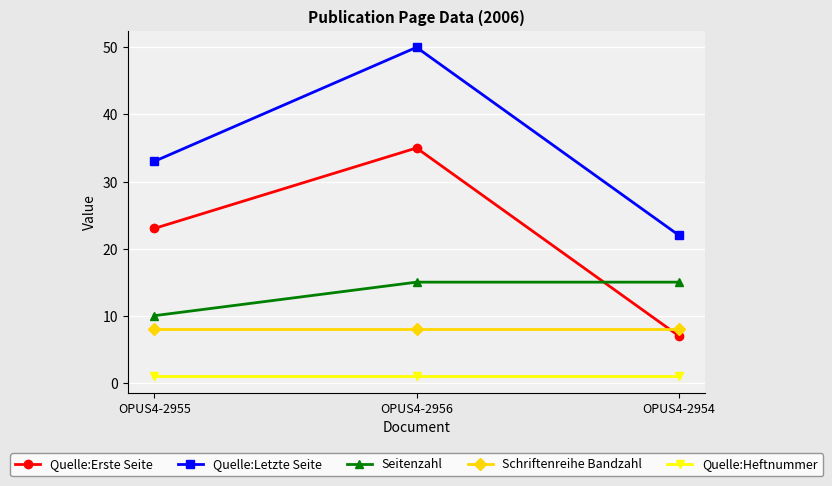

Read the Quelle:Heftnummer value at OPUS4-2954.

1